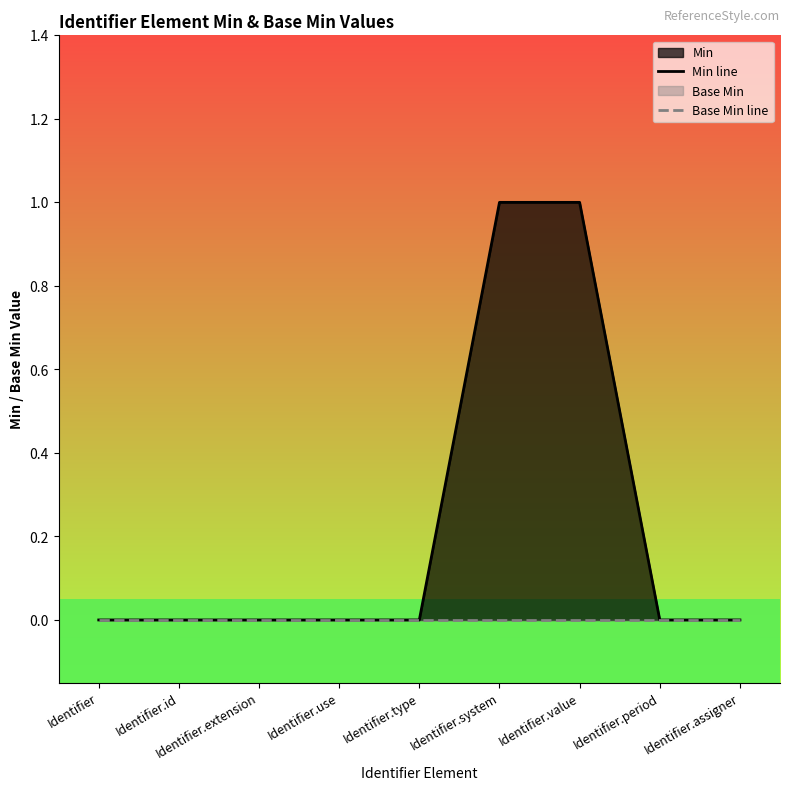

Reading right to left, extract all data points from this chart.

Min line: 0	0	1	1	0	0	0	0	0
Base Min line: 0	0	0	0	0	0	0	0	0